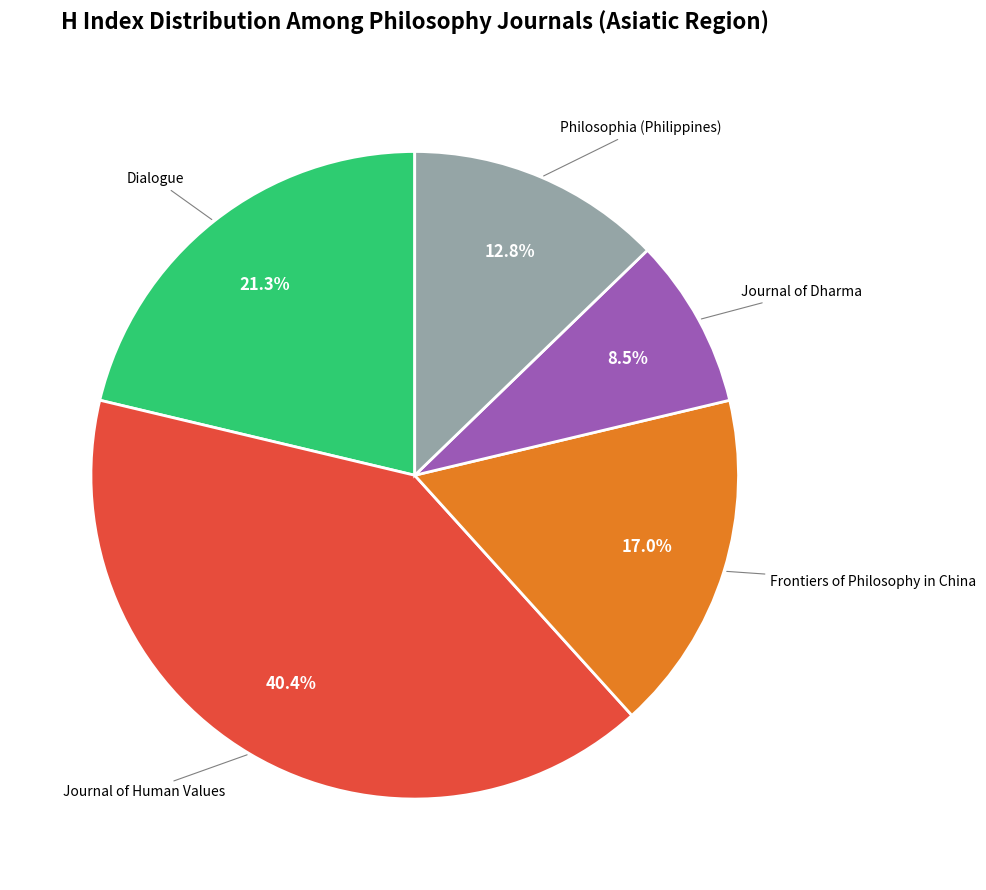

Is there any slice that represents more than half of the pie?

No